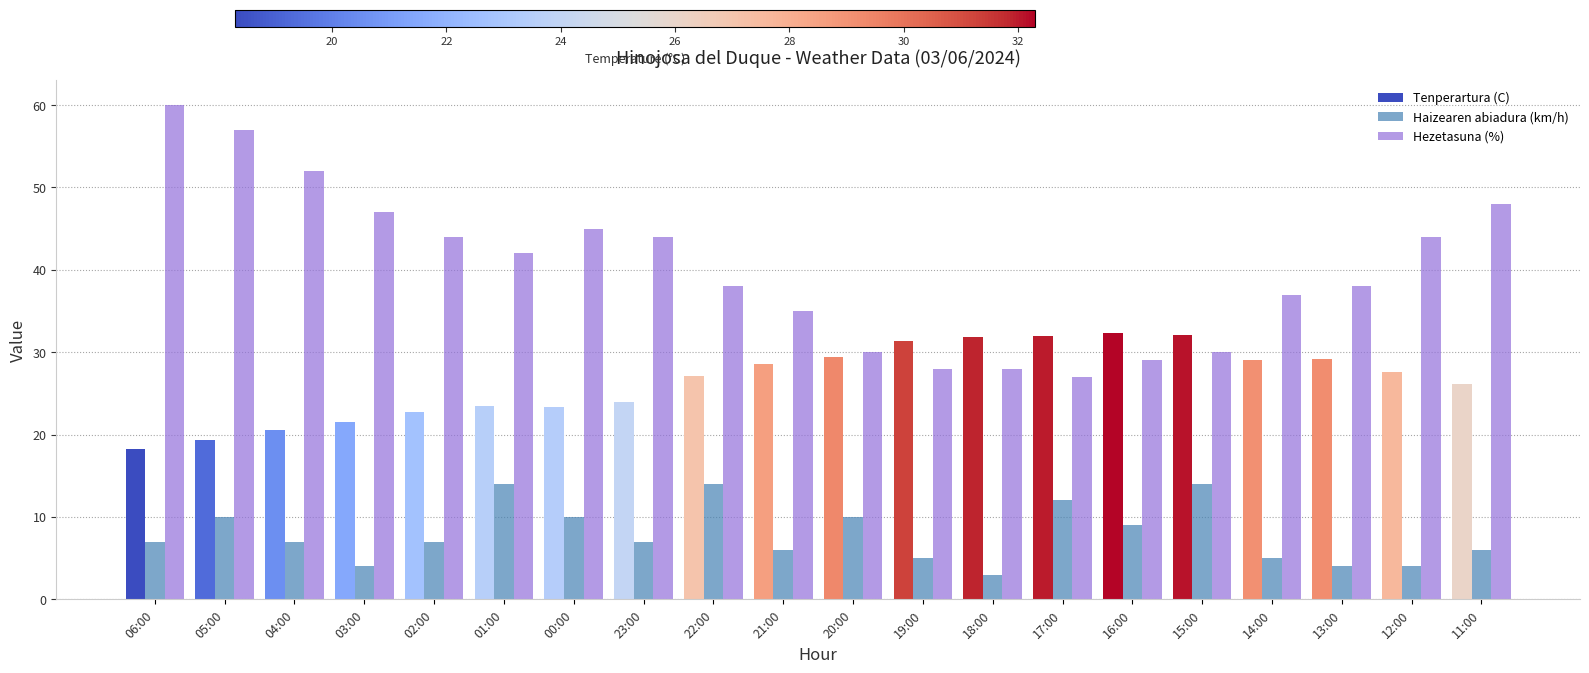

What is the label of the 20th bar from the left?

11:00